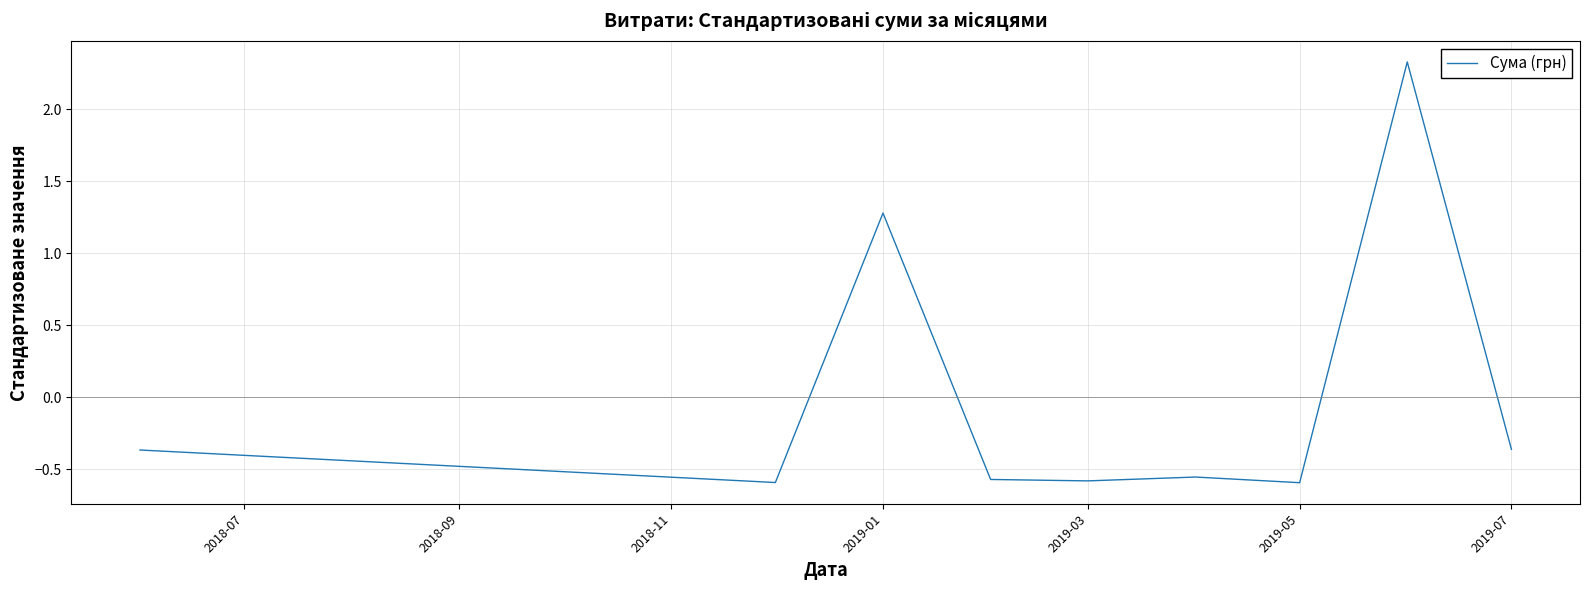

What is the difference between the maximum and minimum values?

2.9